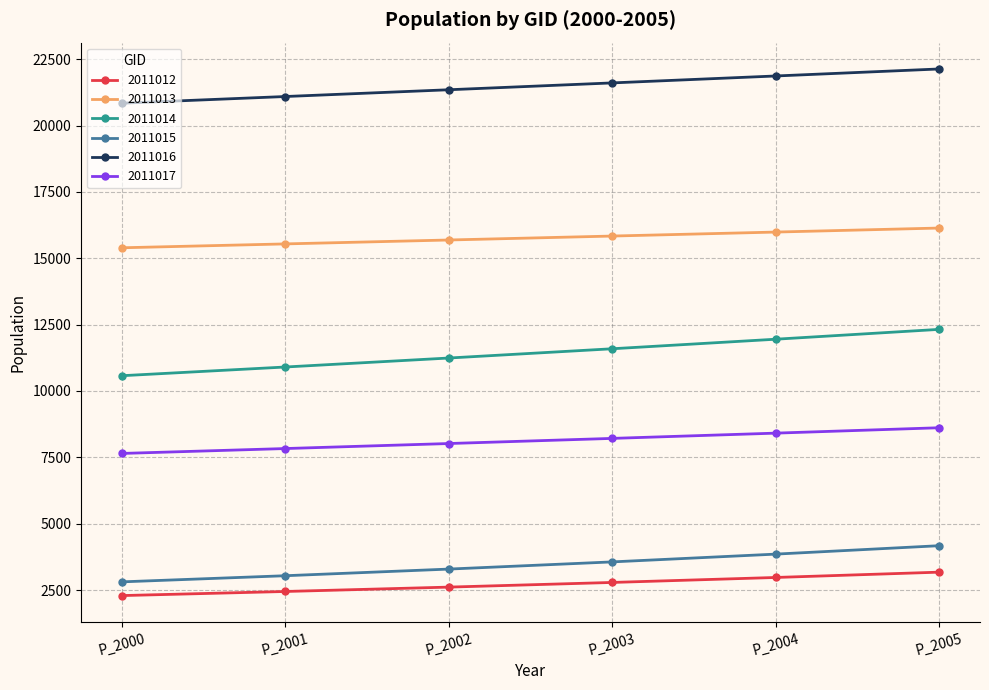

Reading left to right, extract all data points from this chart.

2011012: 2291.0	2445.3	2609.9	2785.7	2973.3	3173.5
2011013: 15397.0	15542.9	15690.2	15838.9	15989.0	16140.5
2011014: 10576.0	10904.2	11242.7	11591.6	11951.4	12322.3
2011015: 2808.0	3039.2	3289.4	3560.2	3853.2	4170.5
2011016: 20845.0	21096.9	21351.8	21609.7	21870.8	22135.1
2011017: 7647.0	7831.5	8020.5	8214.0	8412.2	8615.2